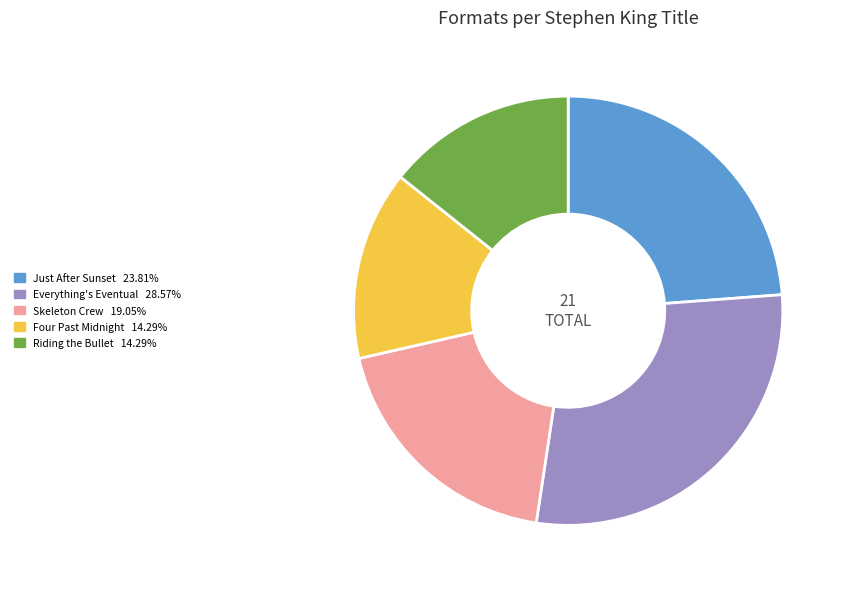

Combined, do Everything's Eventual 28.57% and Four Past Midnight 14.29% account for over 50%?

No